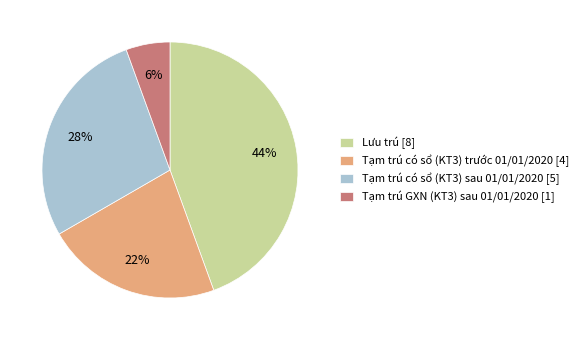

What percentage is the Tạm trú có sổ (KT3) trước 01/01/2020 slice, to the nearest percent?

22%